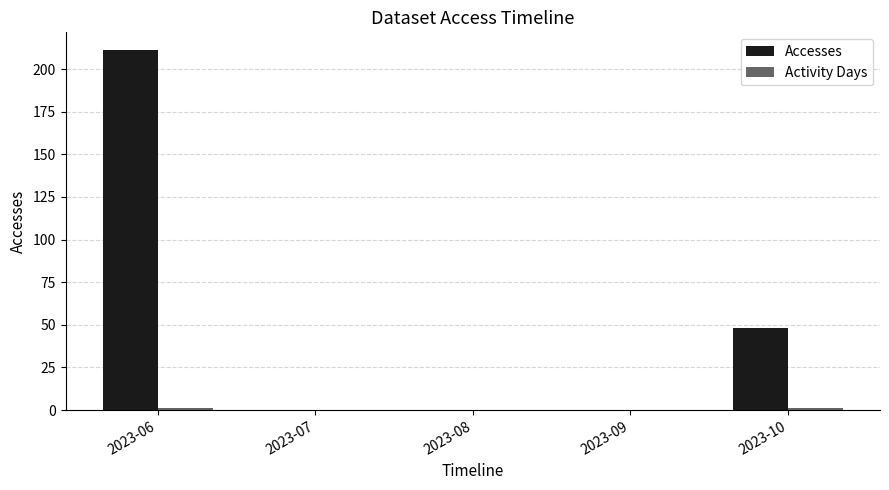

How many Accesses values are between 0 and 48?

4